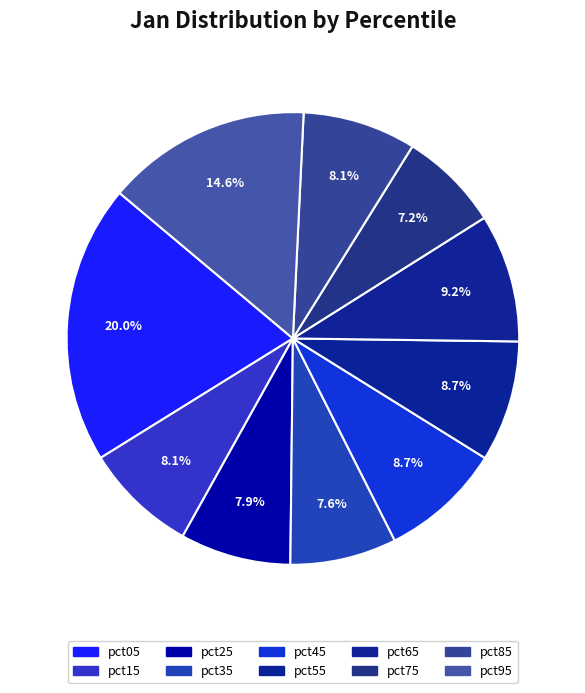

What is the change in value from pct25 to pct65?

+0.1